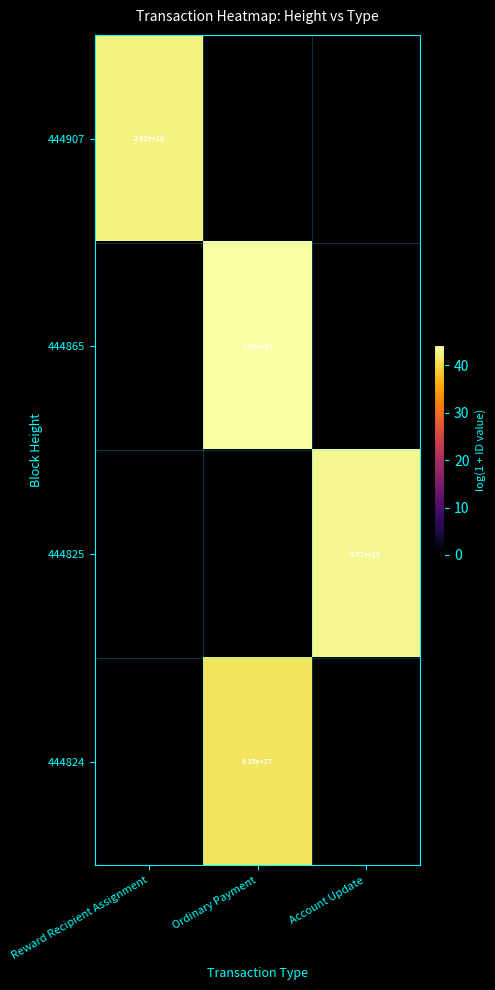

The 444865 series shows 15800000000000000000 at Ordinary Payment. True or false?

True